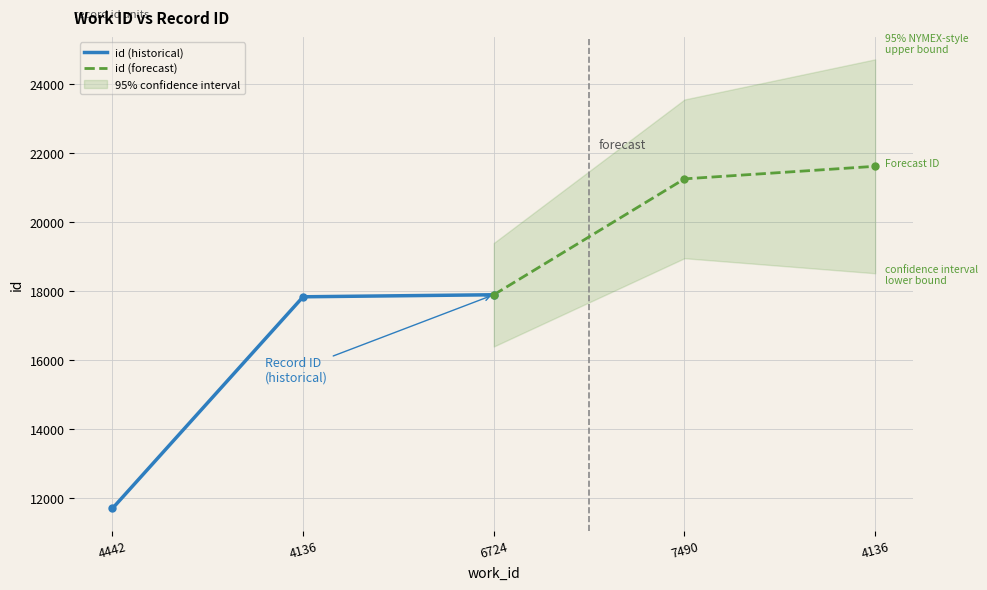

Which series has the widest spread of values?

id (historical)